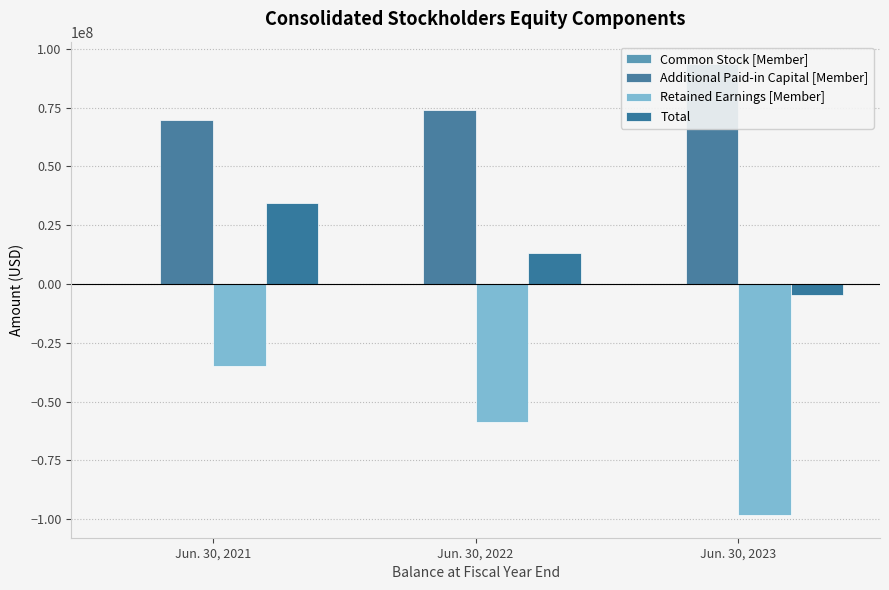

Reading left to right, extract all data points from this chart.

Common Stock [Member]: 66757	68604	77817
Additional Paid-in Capital [Member]: 69509606	74057859	93424283
Retained Earnings [Member]: -35027588	-58534238	-98275538
Total: 34548775	13274043	-4773438